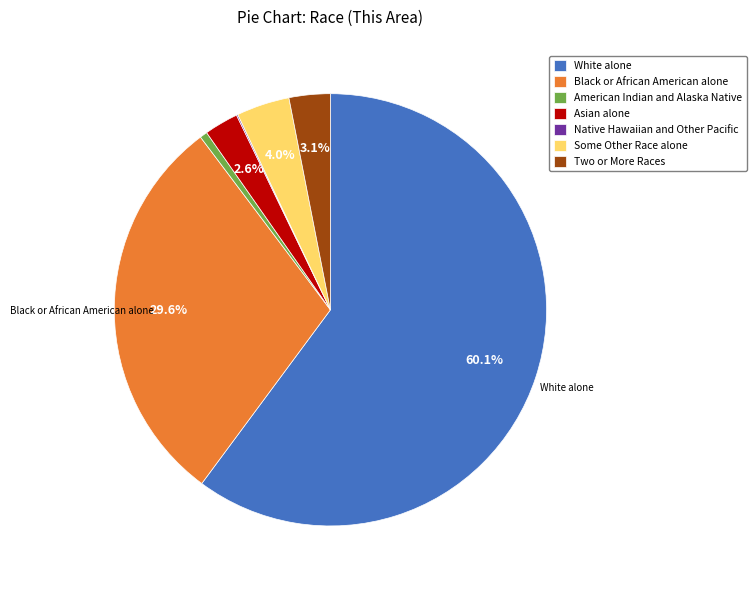

Do Two or More Races and Some Other Race alone together represent more than half of the pie?

No